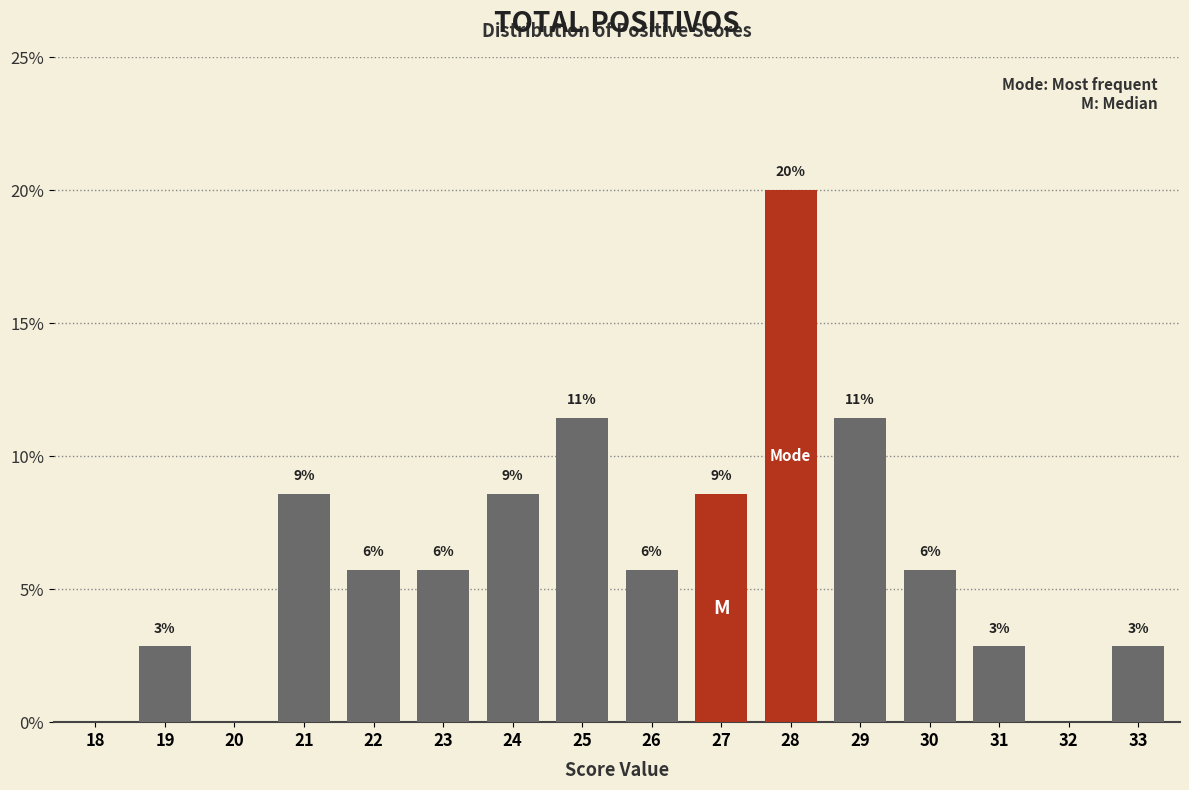

Are the bars horizontal?

No